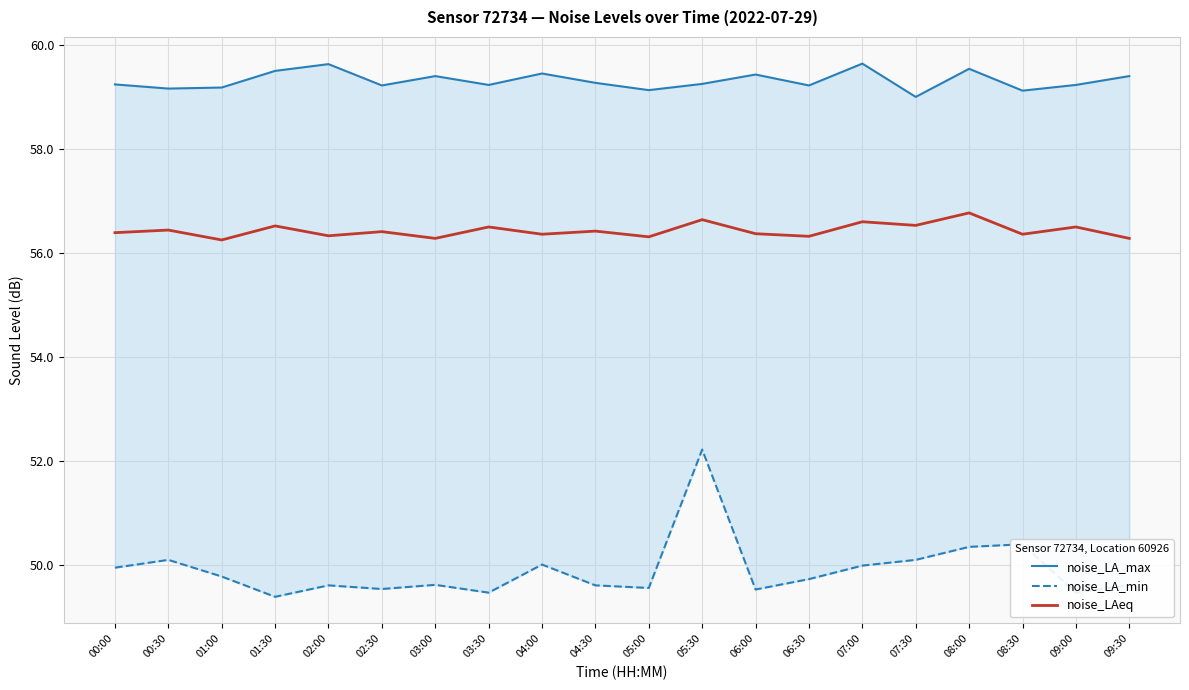

Reading left to right, list all the values displayed in this chart.

noise_LA_max: 59.2	59.2	59.2	59.5	59.6	59.2	59.4	59.2	59.5	59.3	59.1	59.2	59.4	59.2	59.6	59.0	59.5	59.1	59.2	59.4
noise_LA_min: 50.0	50.1	49.8	49.4	49.6	49.5	49.6	49.5	50.0	49.6	49.6	52.2	49.5	49.7	50.0	50.1	50.4	50.4	49.5	49.6
noise_LAeq: 56.4	56.4	56.2	56.5	56.3	56.4	56.3	56.5	56.4	56.4	56.3	56.6	56.4	56.3	56.6	56.5	56.8	56.4	56.5	56.3